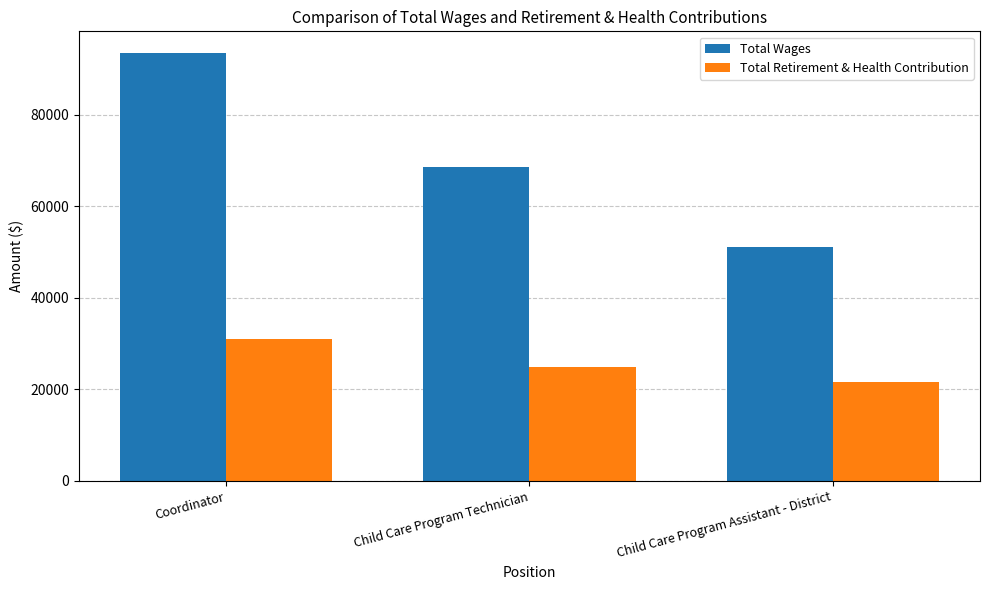

What is the sum of the Total Wages values at Coordinator and Child Care Program Assistant - District?

144647